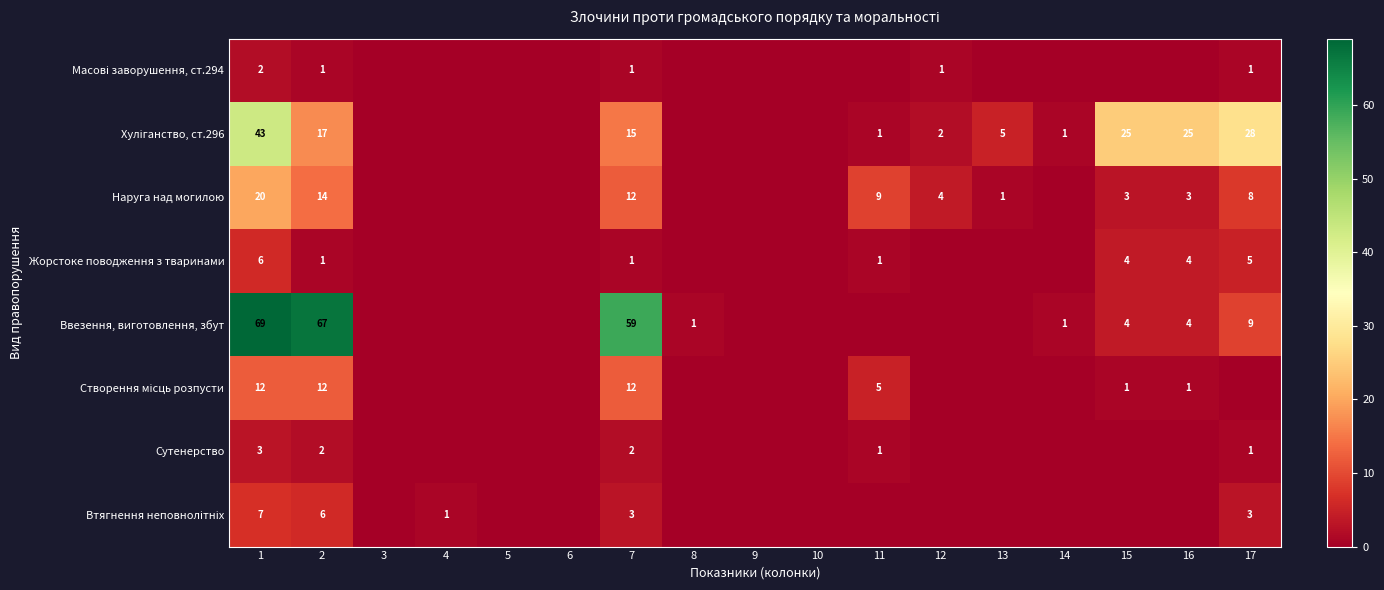

True or false: Наруга над могилою has a value of 1 at 13.

True